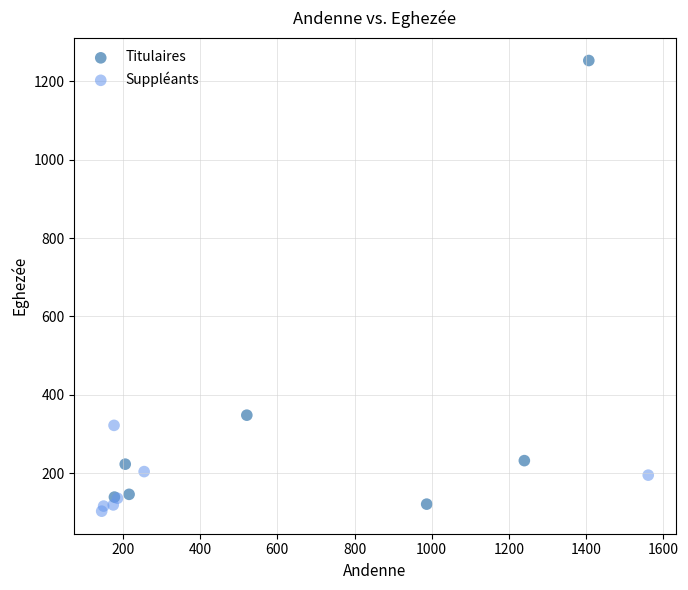

Which series reaches the maximum Y coordinate?

Titulaires